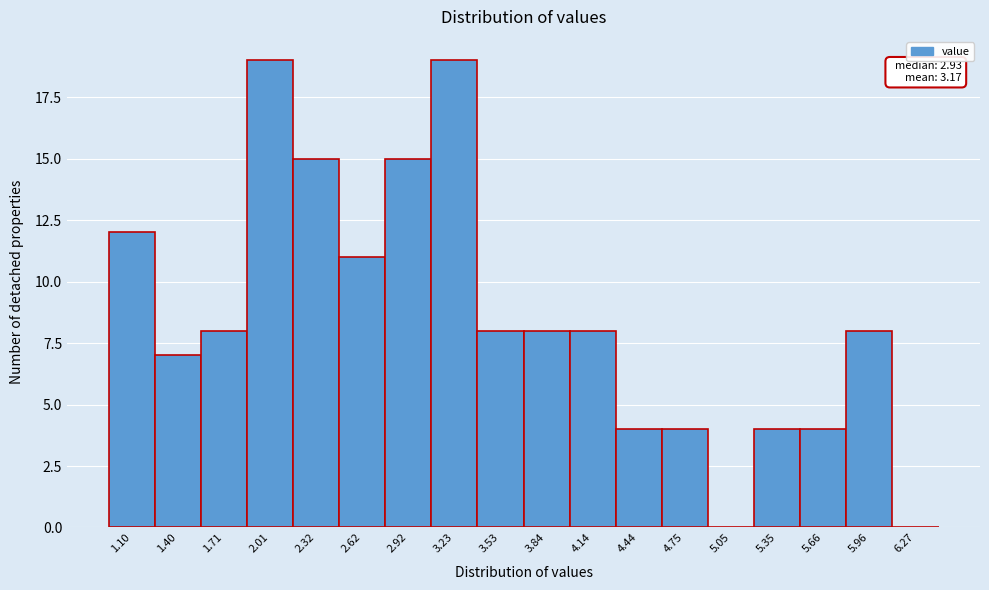

Reading left to right, list all the values displayed in this chart.

1.10=12	1.40=7	1.71=8	2.01=19	2.32=15	2.62=11	2.92=15	3.23=19	3.53=8	3.84=8	4.14=8	4.44=4	4.75=4	5.05=0	5.35=4	5.66=4	5.96=8	6.27=0